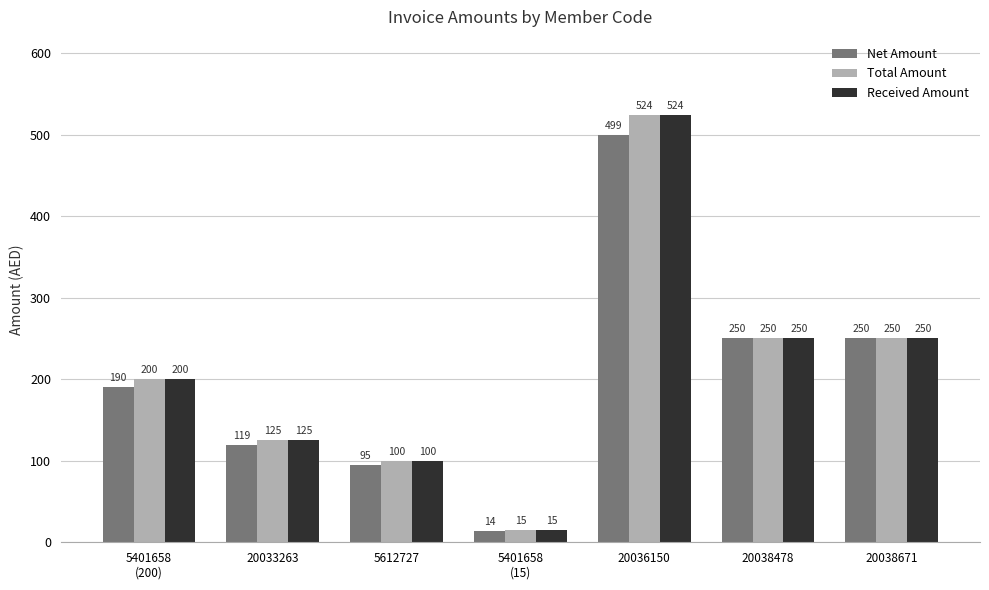

What is the greatest value displayed?

524.0